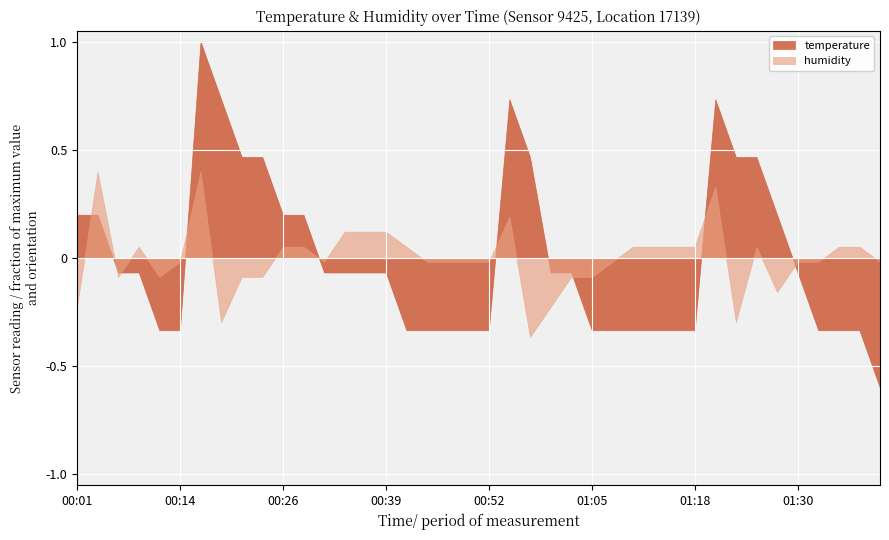

At which category does humidity reach its first local peak?

00:03